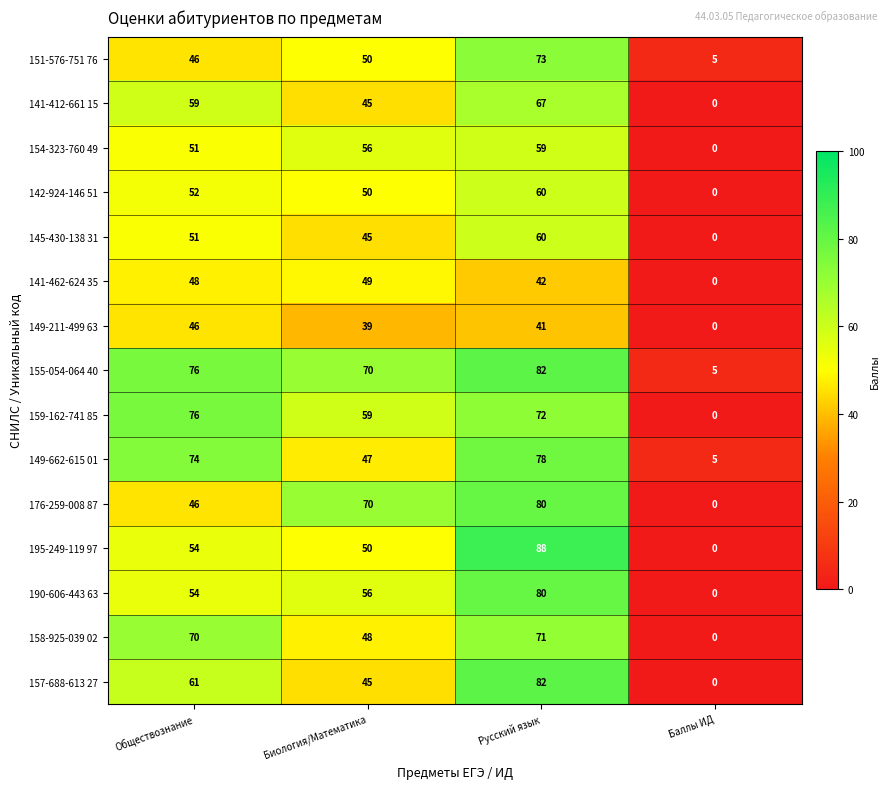

List the labels in order of 149-211-499 63 value, smallest first.

Баллы ИД, Биология/Математика, Русский язык, Обществознание